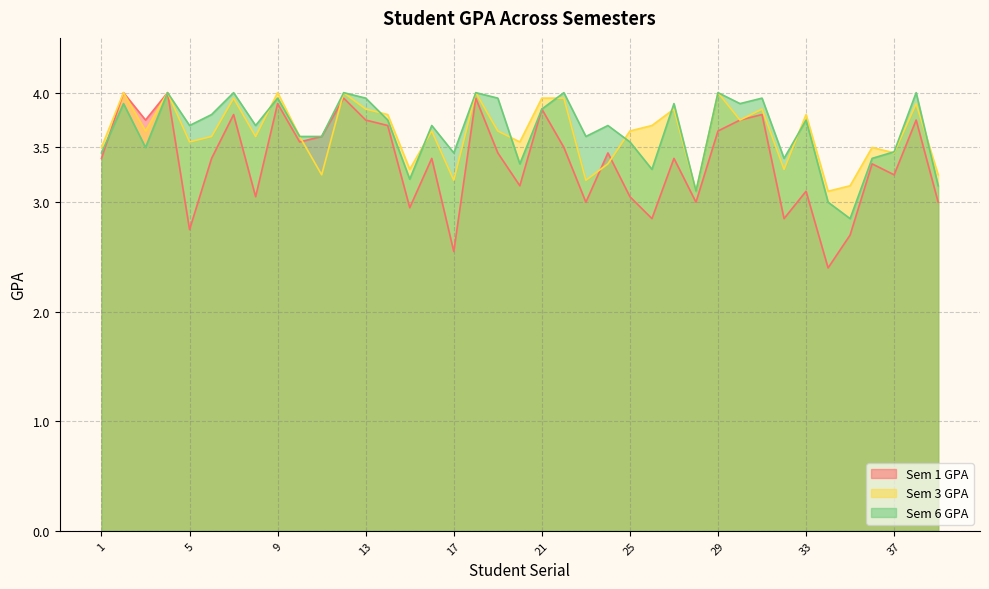

In Sem 6 GPA, how many points are higher than both neighbors (excluding endpoints)?

14